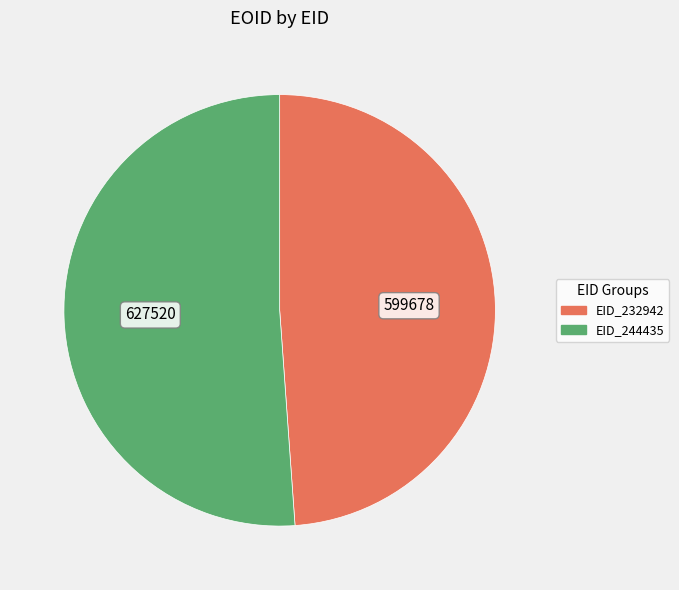

Is it true that EID_232942 is 49% of the pie?

True